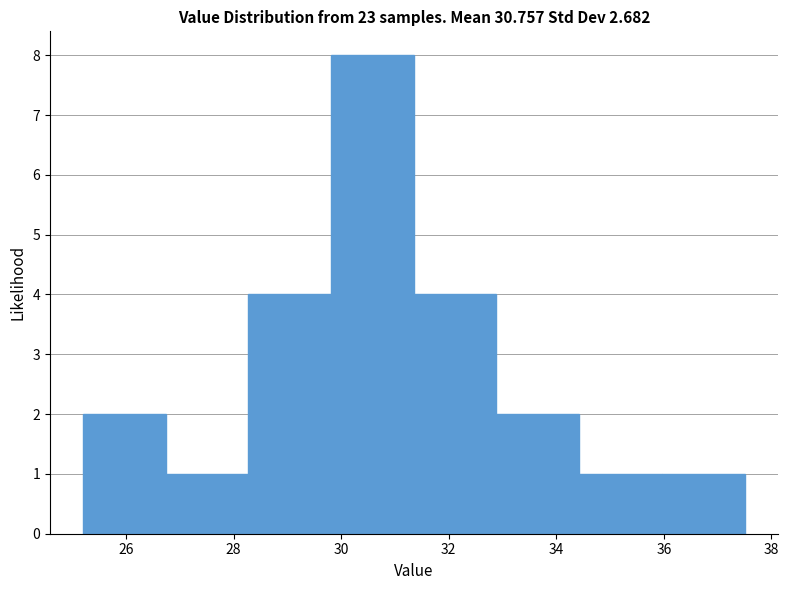

Over which range of the x-axis is the bar tallest?

29.8 to 31.4